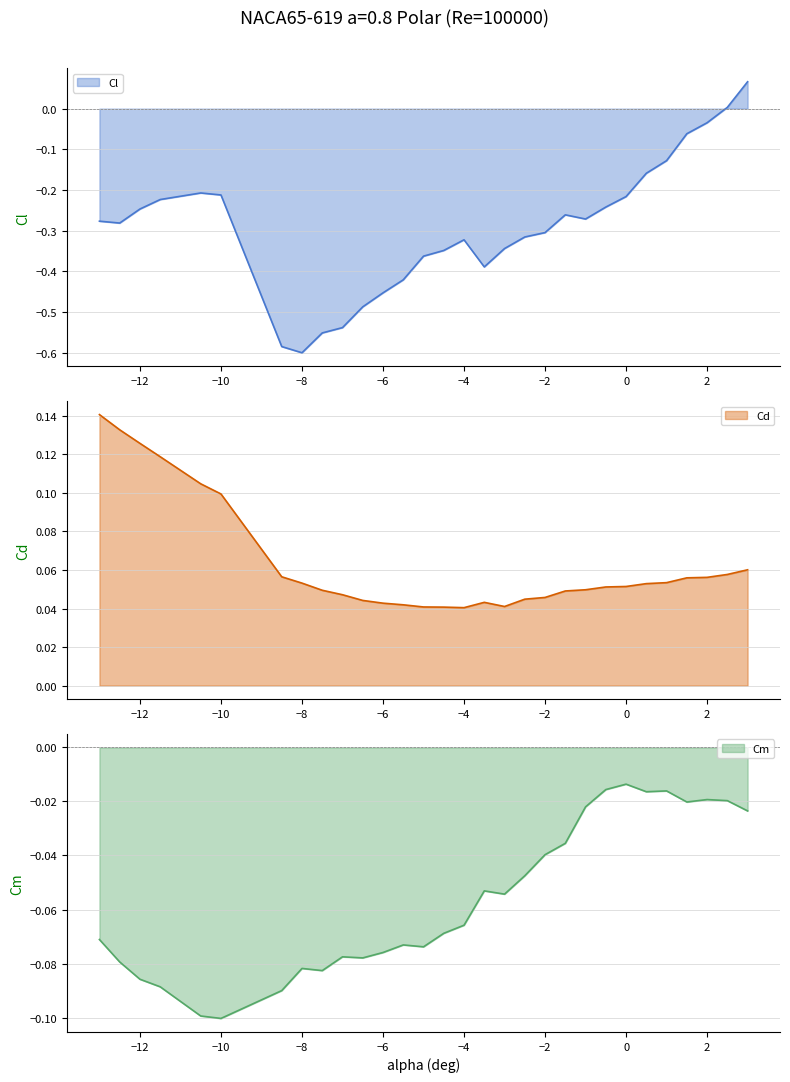

The Cl series shows -0.6 at -7.5. True or false?

True